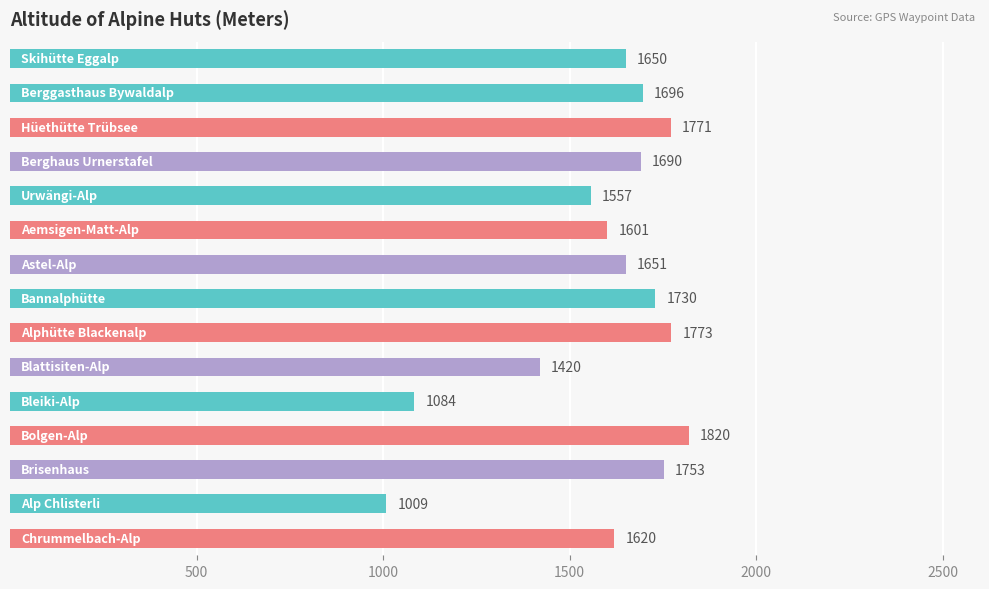

Are the bars grouped side by side (vs. stacked)?

No